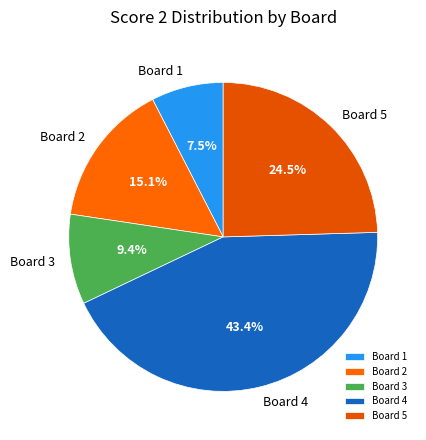

To the nearest percent, what is the combined percentage of Board 4 and Board 1?

51%